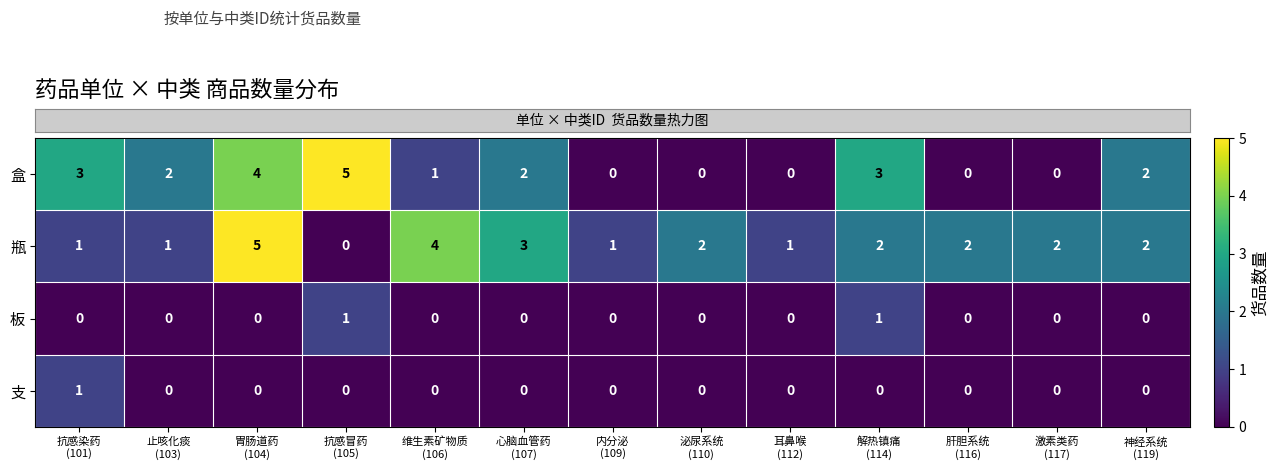

What is the spread (max minus min) of values at 维生素矿物质
(106)?

4